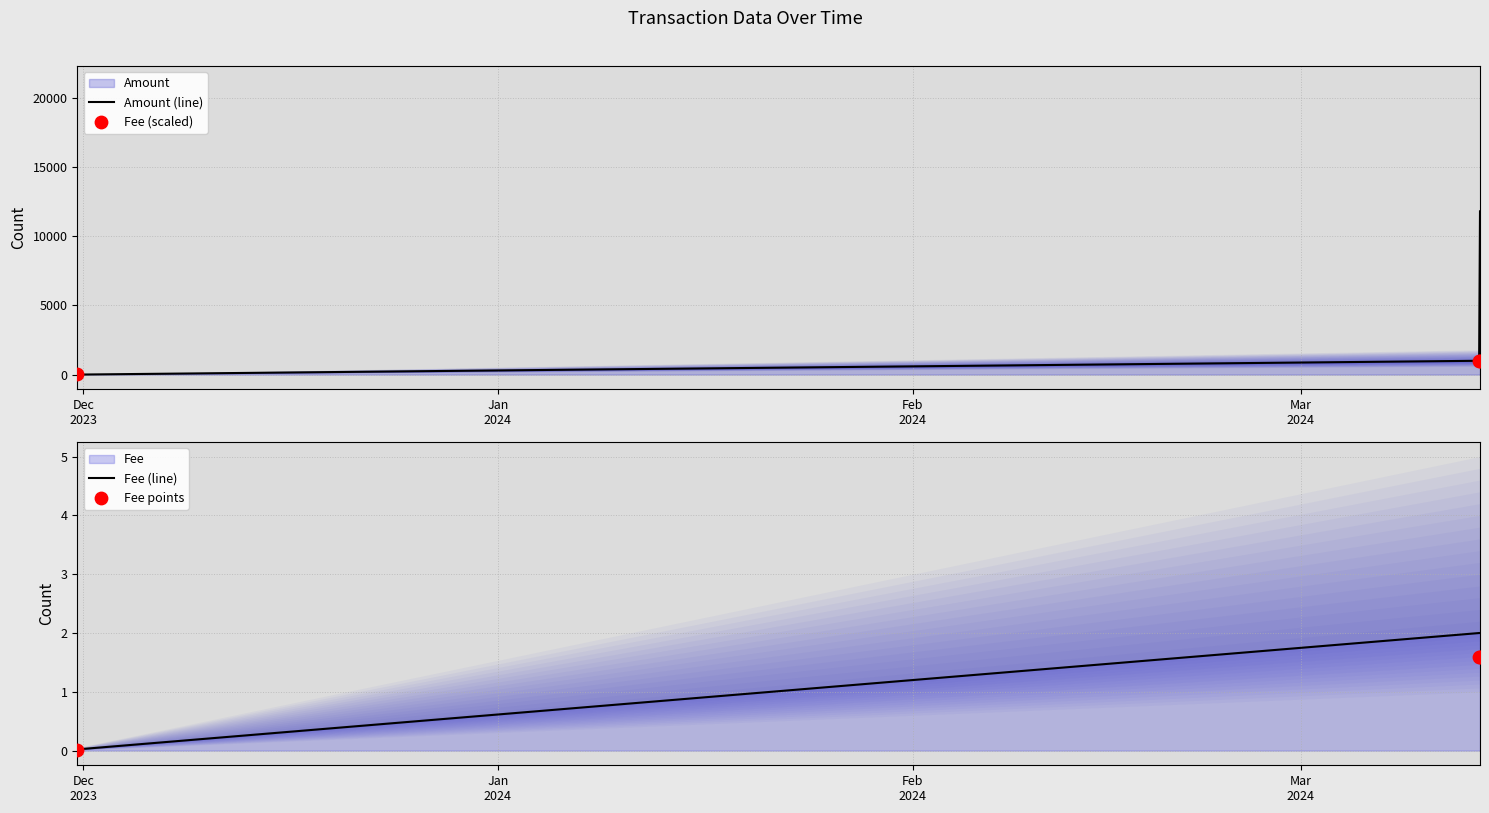

Which series has the widest spread of Y values?

Amount (line)